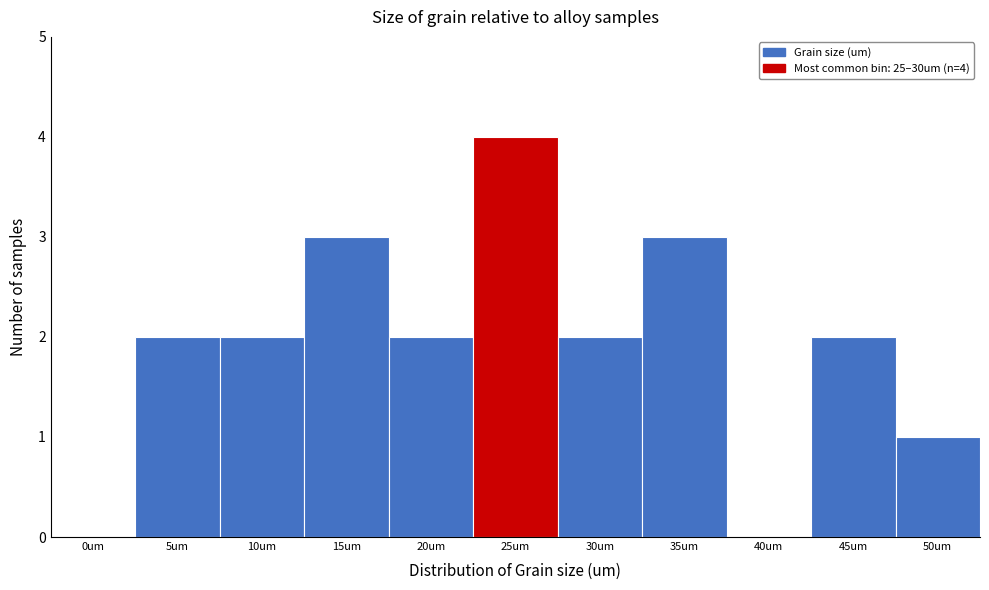

Reading left to right, list all the values displayed in this chart.

0um=0	5um=2	10um=2	15um=3	20um=2	25um=4	30um=2	35um=3	40um=0	45um=2	50um=1